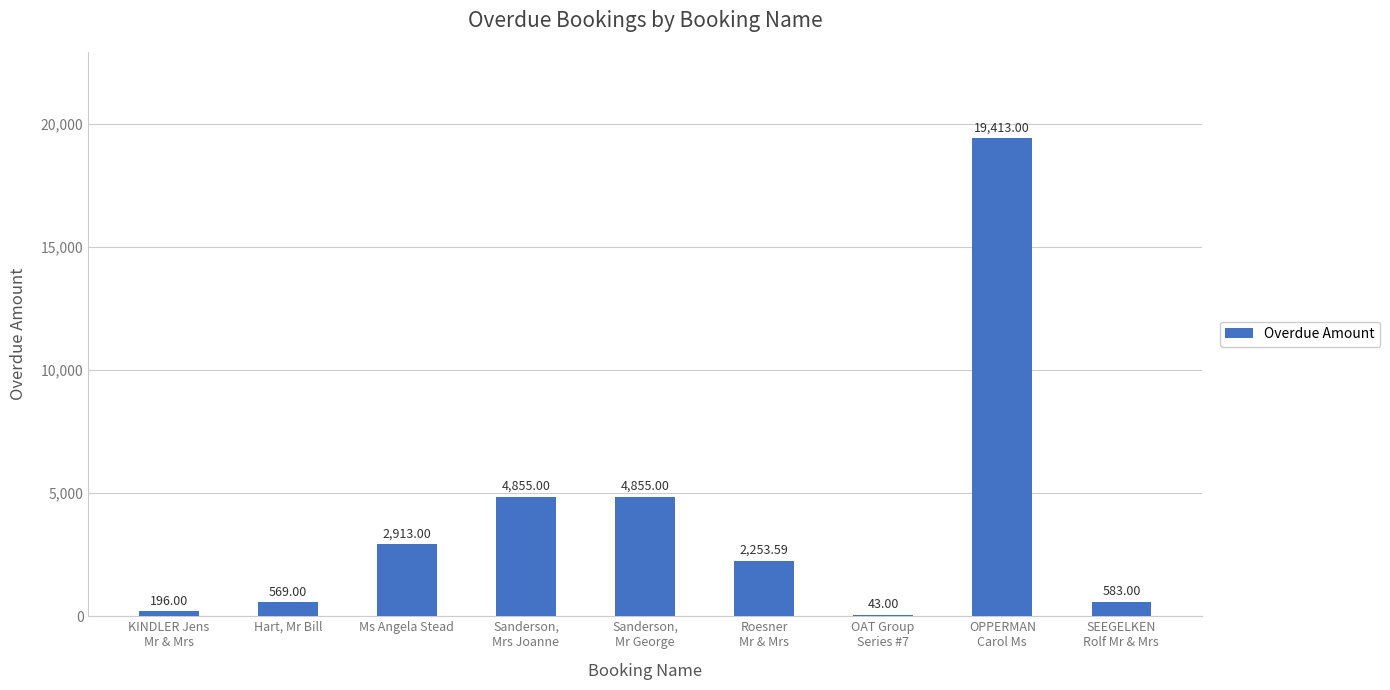

What is the sum of all values?

35680.6